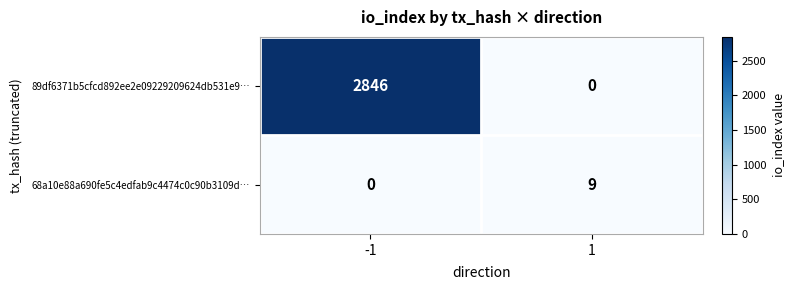

Is it true that 89df6371b5cfcd892ee2e09229209624db531e9… equals 2846 at -1?

True